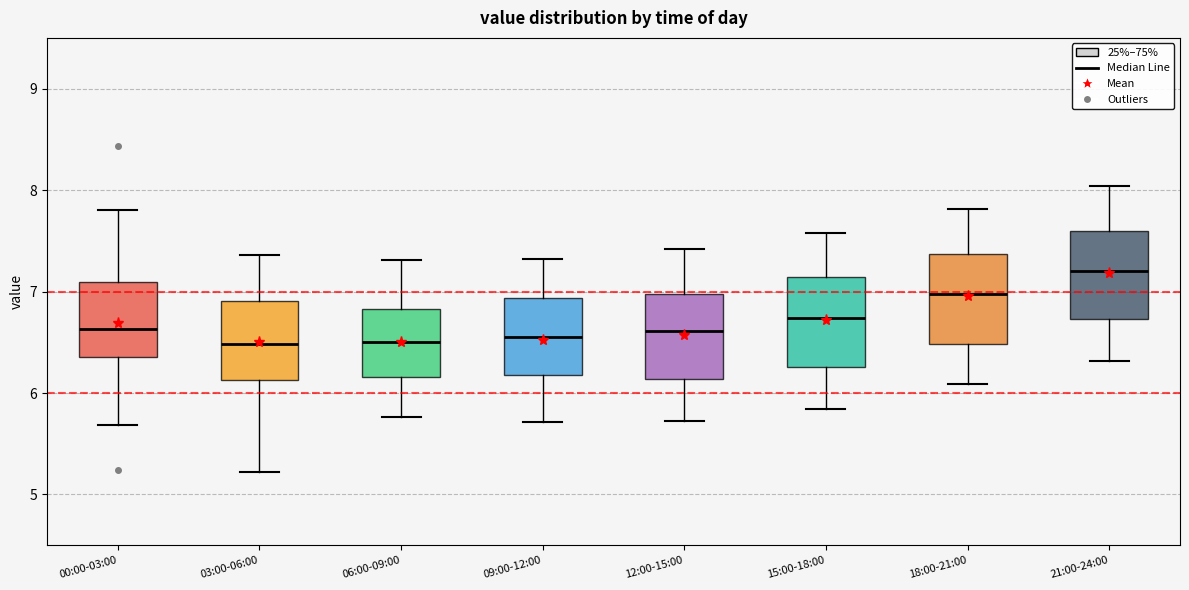

Reading left to right, transcribe this box plot: for each box, give where its median line is, the range the box spans, and where its two whiskers end, as read against the y-axis. The values are not printed on the chart, so give them approximately, as read against the axis.

00:00-03:00: median 6.6, box 6.4 to 7.1, whiskers 5.7 to 7.8
03:00-06:00: median 6.5, box 6.1 to 6.9, whiskers 5.2 to 7.4
06:00-09:00: median 6.5, box 6.2 to 6.8, whiskers 5.8 to 7.3
09:00-12:00: median 6.6, box 6.2 to 6.9, whiskers 5.7 to 7.3
12:00-15:00: median 6.6, box 6.1 to 7.0, whiskers 5.7 to 7.4
15:00-18:00: median 6.7, box 6.3 to 7.1, whiskers 5.8 to 7.6
18:00-21:00: median 7.0, box 6.5 to 7.4, whiskers 6.1 to 7.8
21:00-24:00: median 7.2, box 6.7 to 7.6, whiskers 6.3 to 8.0